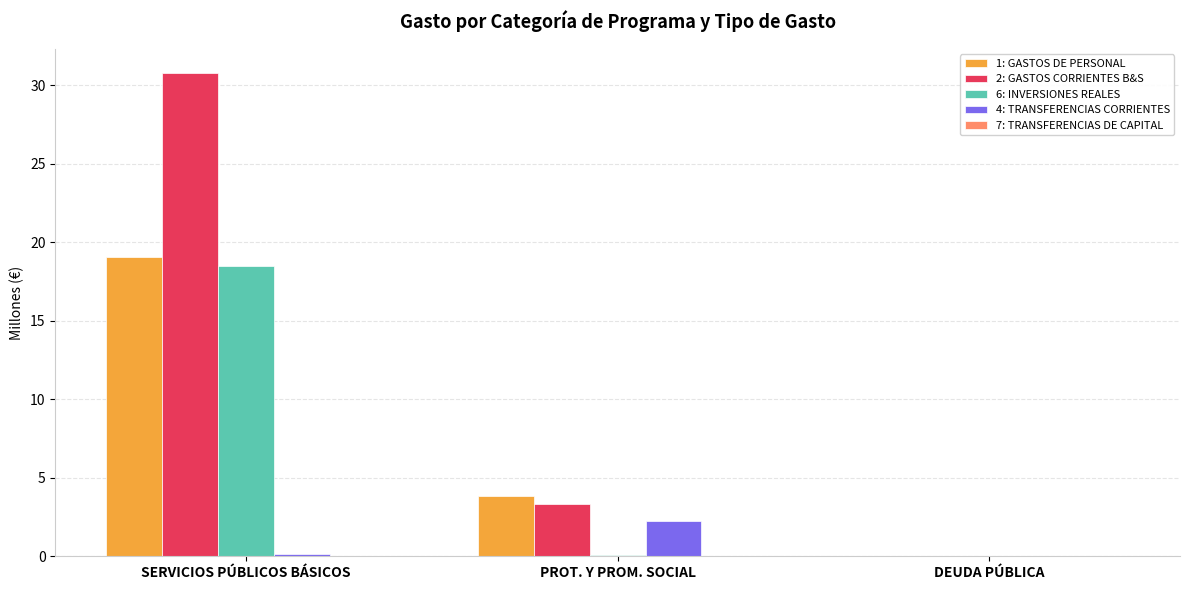

Is the value of 2: GASTOS CORRIENTES B&S at SERVICIOS PÚBLICOS BÁSICOS greater than the value of 1: GASTOS DE PERSONAL at SERVICIOS PÚBLICOS BÁSICOS?

Yes